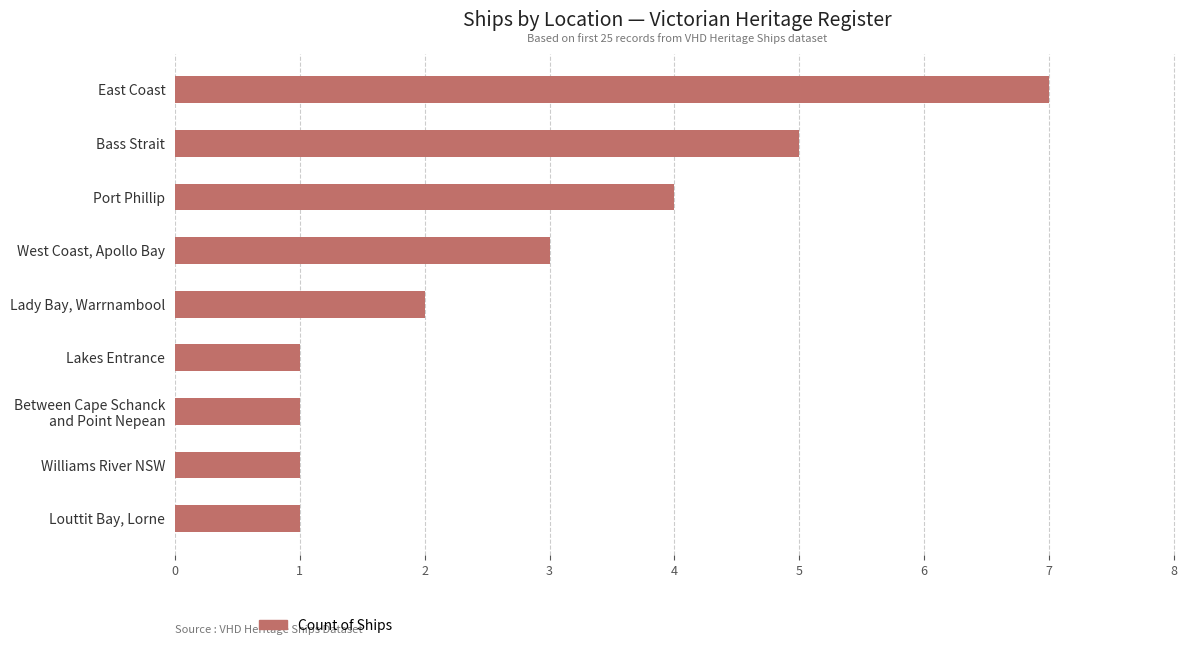

What is the difference between the maximum and second lowest values?

6